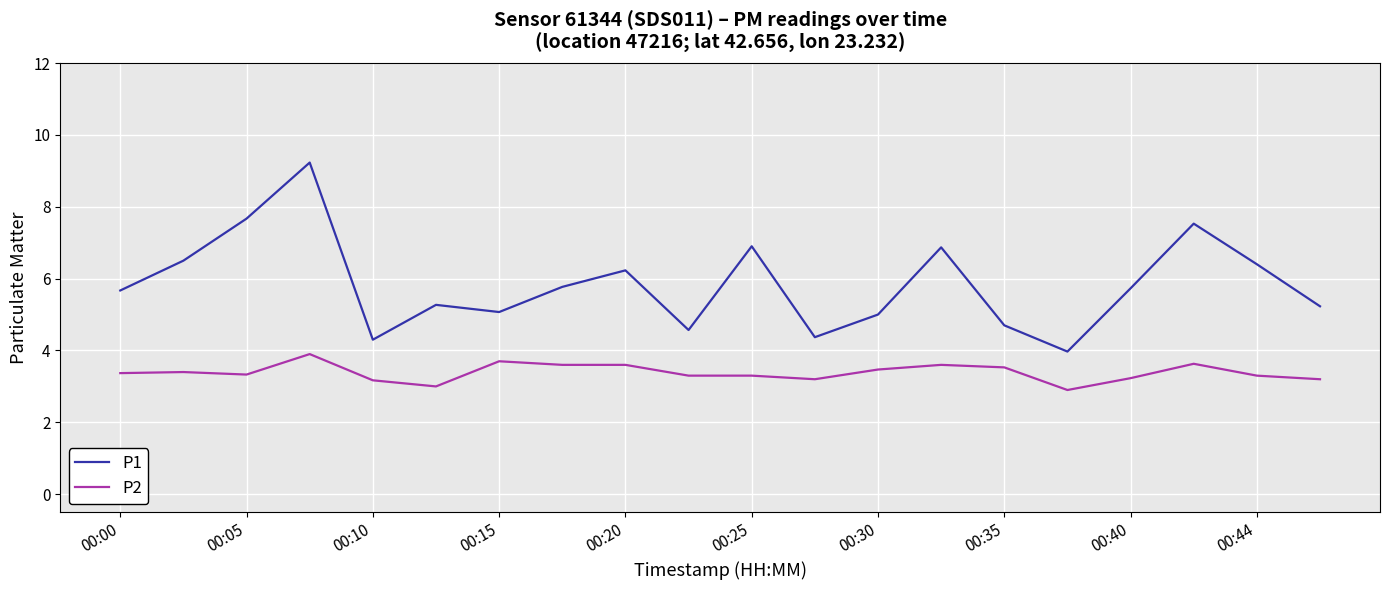

List the series in order of their peak value, highest first.

P1, P2